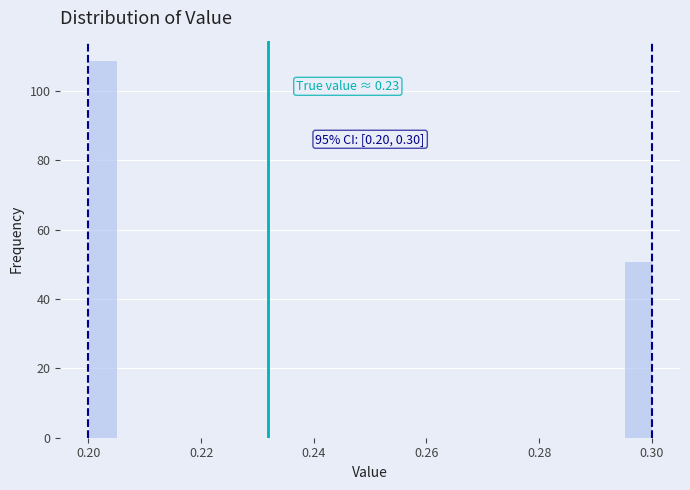

Around what value on the x-axis is the tallest bar? Give the approximate position of its centre, as read against the axis.

0.202